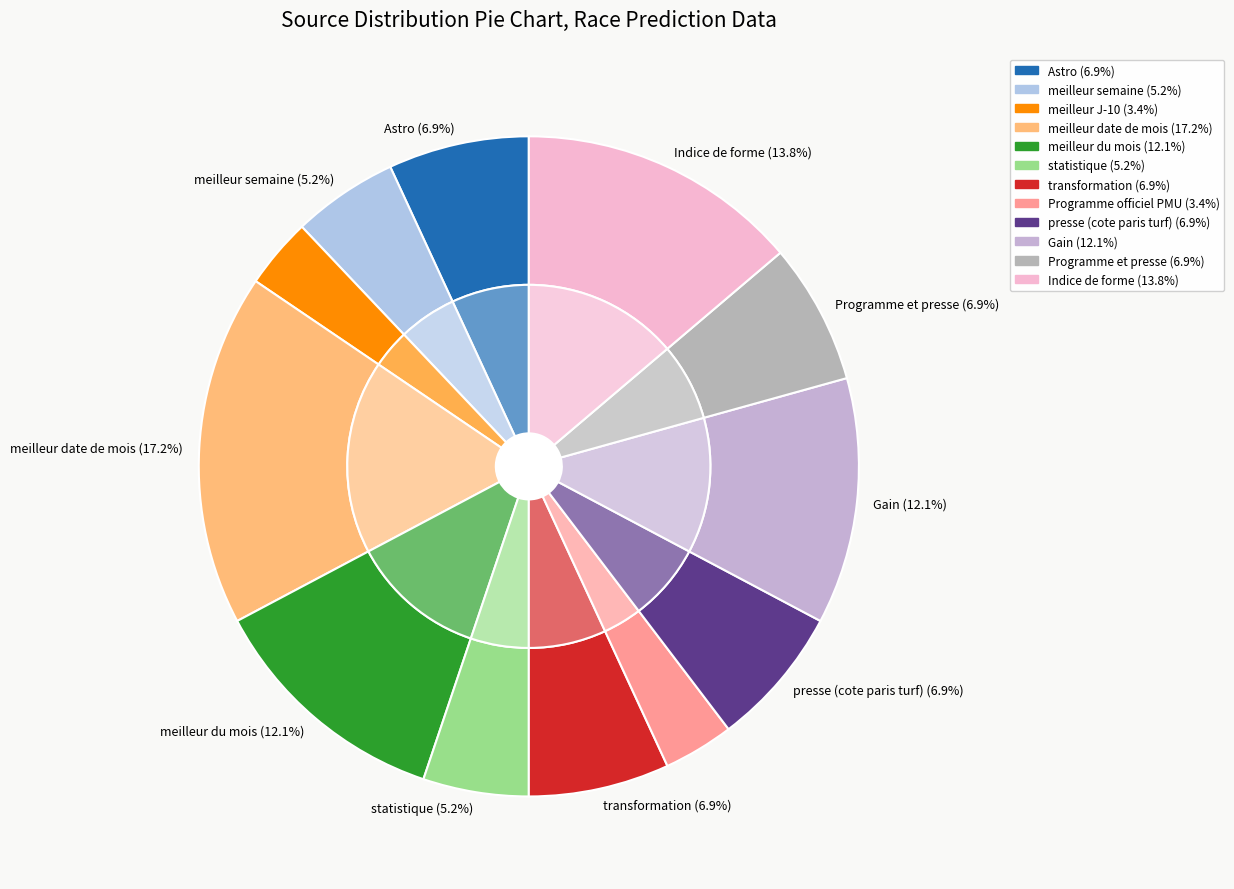

To the nearest percent, what percentage of the pie is meilleur date de mois?

17%